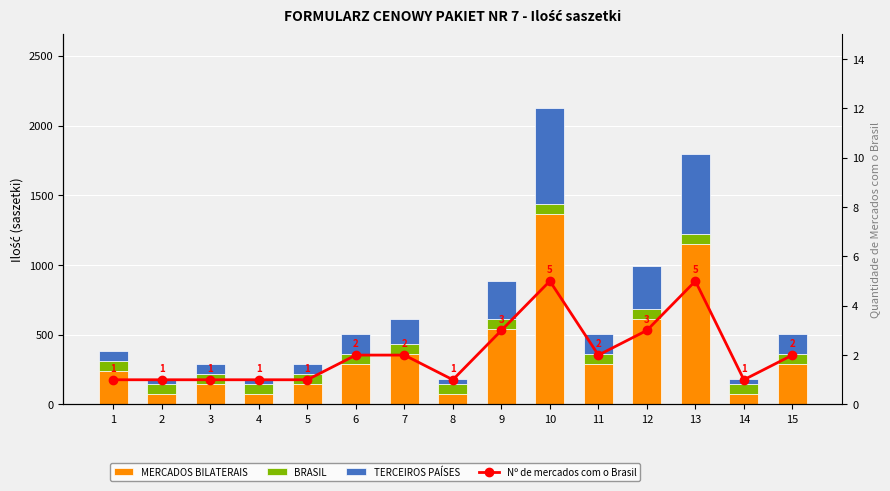

The TERCEIROS PAÍSES series shows 684 at 10. True or false?

True